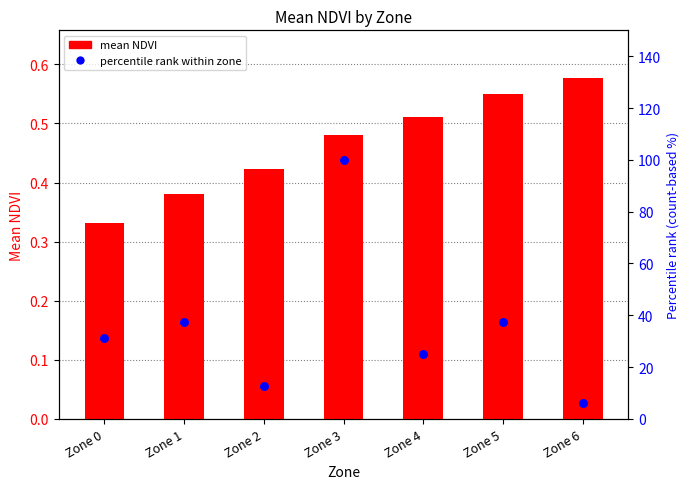

Which series contains the lowest Y value?

mean NDVI